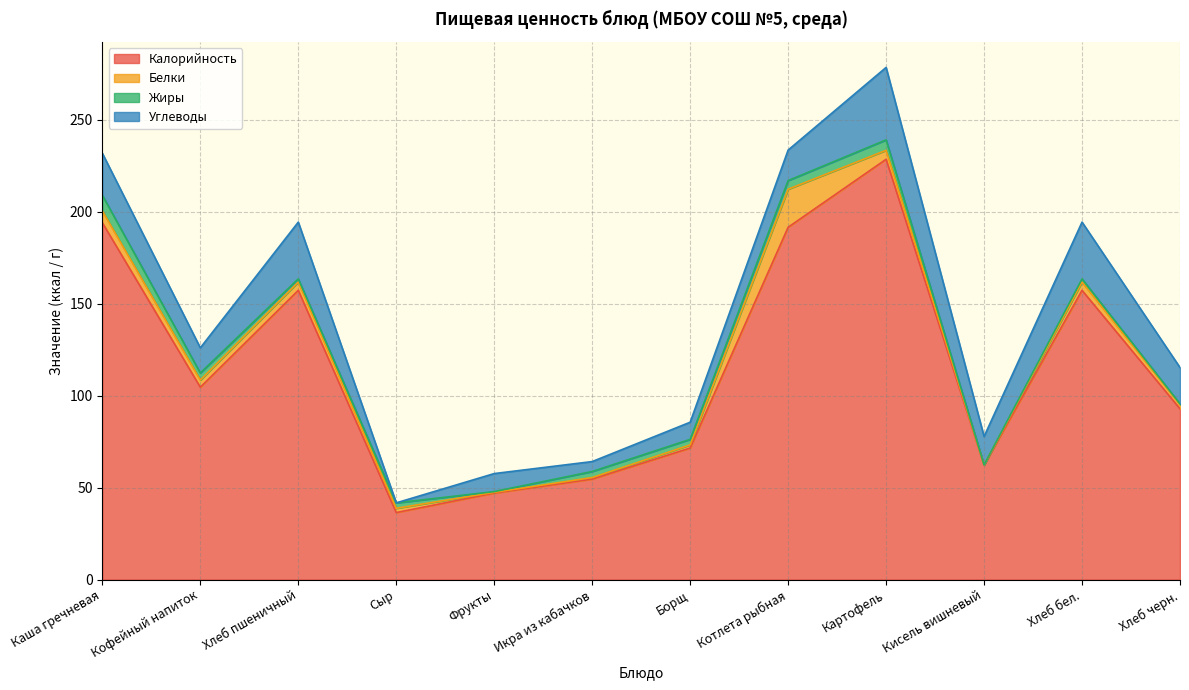

Reading right to left, what are all the values shown in this chart?

Калорийность: 92.8	157.2	62.1	228.4	191.5	71.5	54.6	47.0	36.4	157.2	104.5	193.9
Белки: 2.2	4.5	0.1	4.9	20.7	1.7	0.8	0.4	2.3	4.5	3.9	6.4
Жиры: 0.4	1.7	0.0	5.7	4.7	3.0	3.3	0.4	3.0	1.7	3.8	8.5
Углеводы: 19.8	30.8	15.4	39.4	16.6	9.3	5.4	9.8	0.0	30.8	13.7	22.8